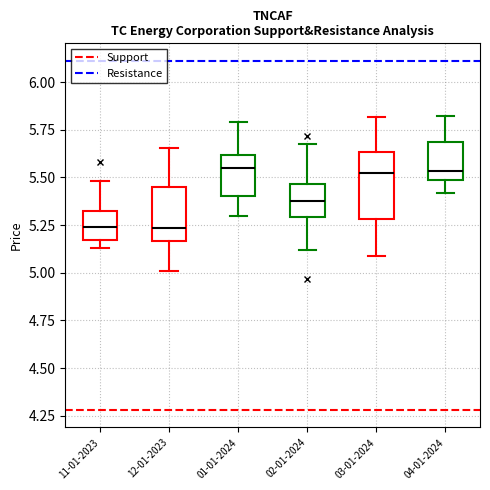

Reading left to right, read every box against the y-axis: the position of its median line, the range the box covers, and the ends of its whiskers. The values are not printed on the chart, so give them approximately, as read against the axis.

11-01-2023: median 5.25, box 5.15 to 5.30, whiskers 5.15 (just below the box's lower edge) to 5.50
12-01-2023: median 5.25, box 5.15 to 5.45, whiskers 5.00 to 5.65
01-01-2024: median 5.55, box 5.40 to 5.60, whiskers 5.30 to 5.80
02-01-2024: median 5.40, box 5.30 to 5.45, whiskers 5.10 to 5.70
03-01-2024: median 5.50, box 5.30 to 5.65, whiskers 5.10 to 5.80
04-01-2024: median 5.55, box 5.50 to 5.70, whiskers 5.40 to 5.80